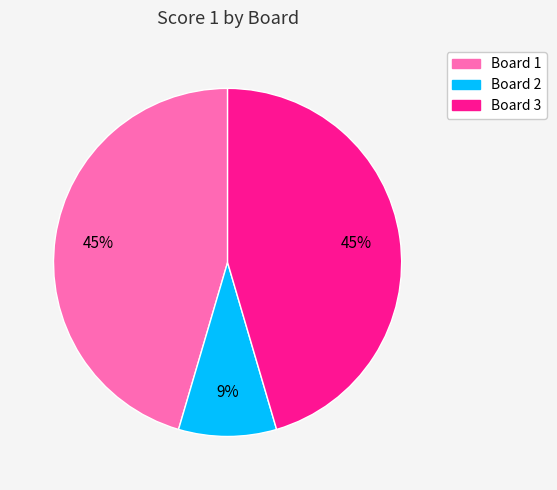

The Board 3 slice represents 58% of the pie. True or false?

False